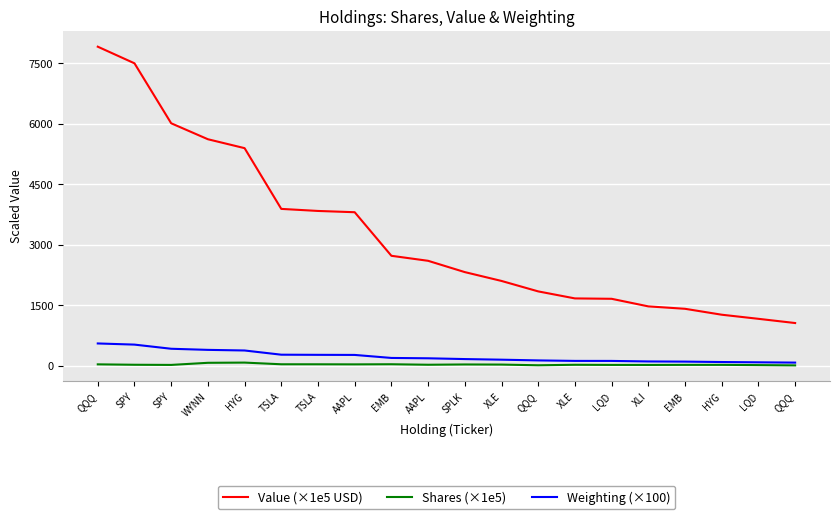

Rank the categories by Shares (×1e5) value from highest to lowest.

HYG, WYNN, EMB, TSLA, TSLA, QQQ, AAPL, SPLK, XLE, AAPL, SPY, XLE, HYG, EMB, SPY, LQD, XLI, LQD, QQQ, QQQ